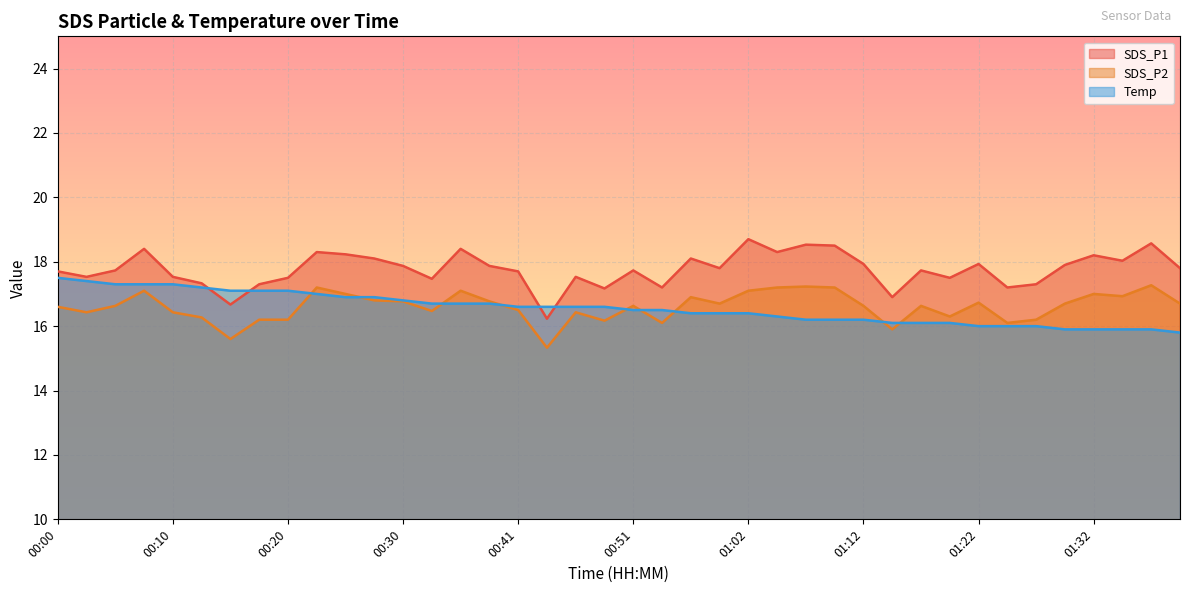

Which series changed the most between 00:10 and 00:12?

SDS_P1